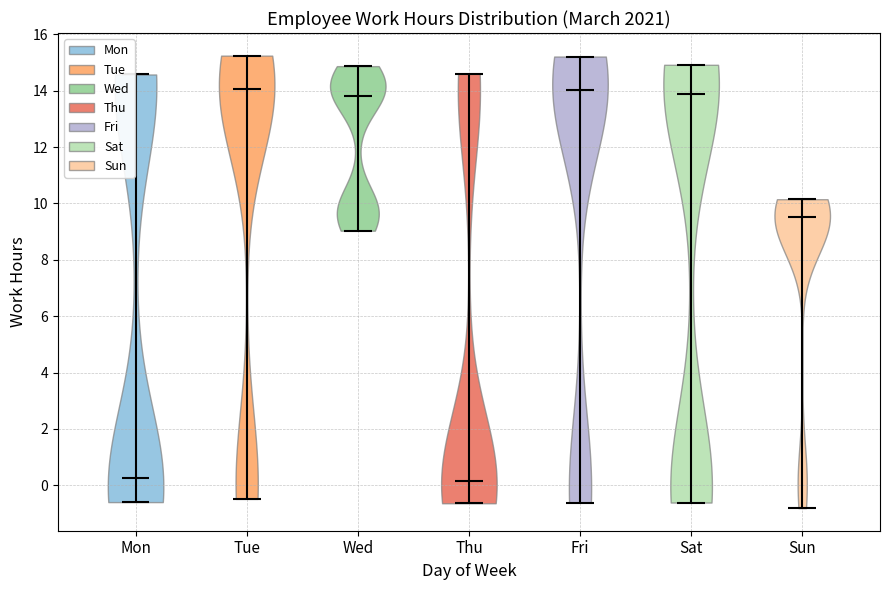

Reading left to right, read every violin against the y-axis: where its median line is, and the lowest and highest points it reaches. The values are not printed on the chart, so give them approximately, as read against the axis.

Mon: median line 0.2, lowest point -0.6, highest point 14.6
Tue: median line 14.0, lowest point -0.4, highest point 15.2
Wed: median line 13.8, lowest point 9.0, highest point 14.8
Thu: median line 0.2, lowest point -0.6, highest point 14.6
Fri: median line 14.0, lowest point -0.6, highest point 15.2
Sat: median line 13.8, lowest point -0.6, highest point 15.0
Sun: median line 9.6, lowest point -0.8, highest point 10.2